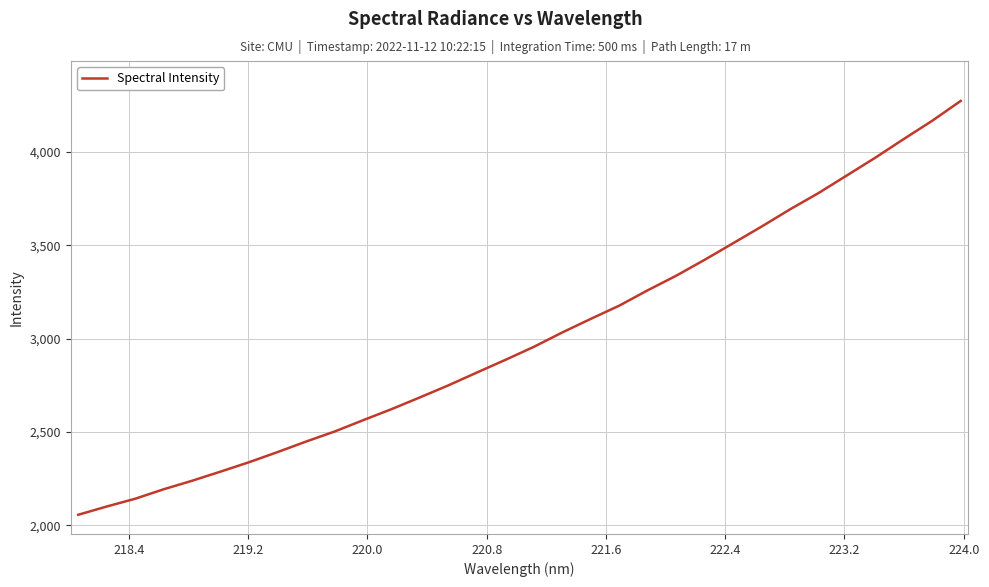

What is the difference between the maximum and minimum values?

2216.7